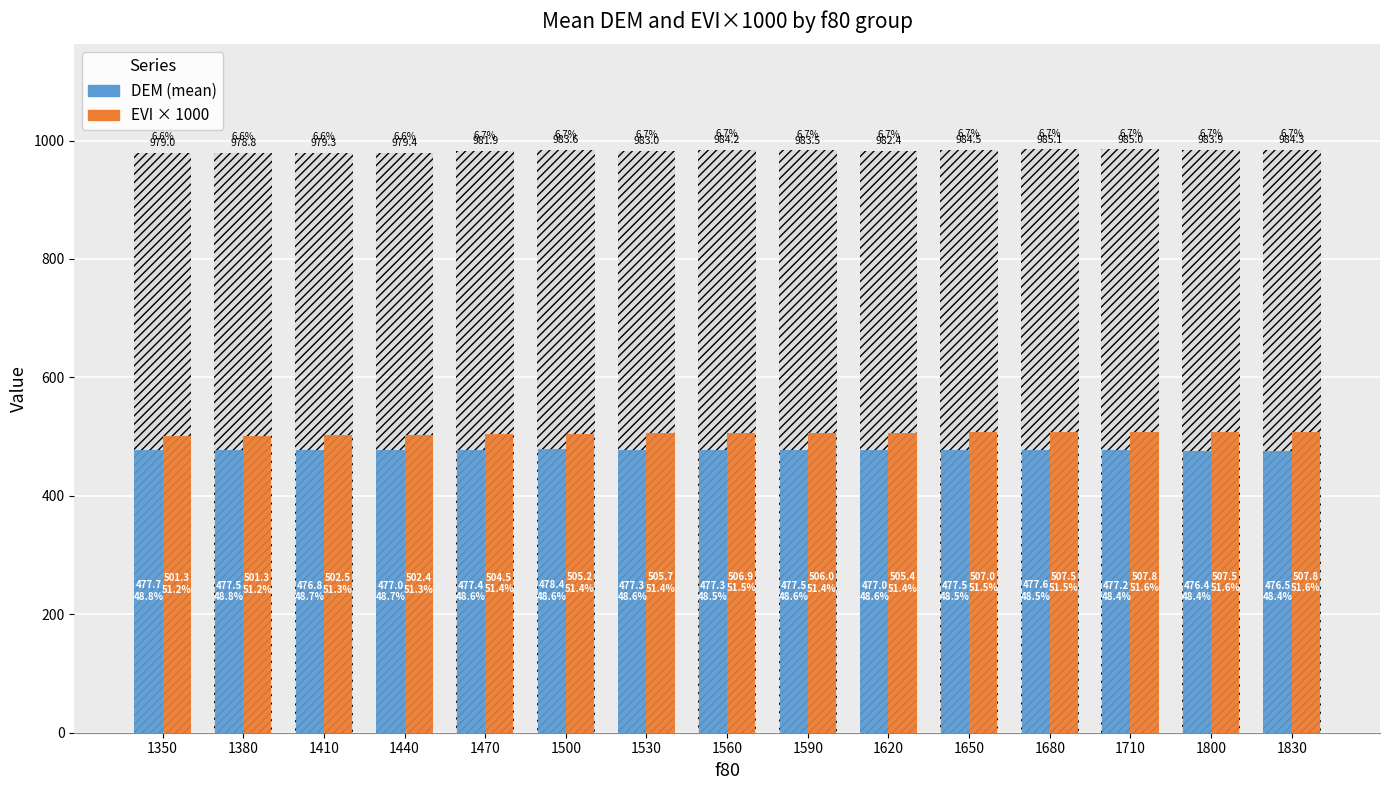

Which series has the largest total across all categories?

EVI × 1000 (mean)